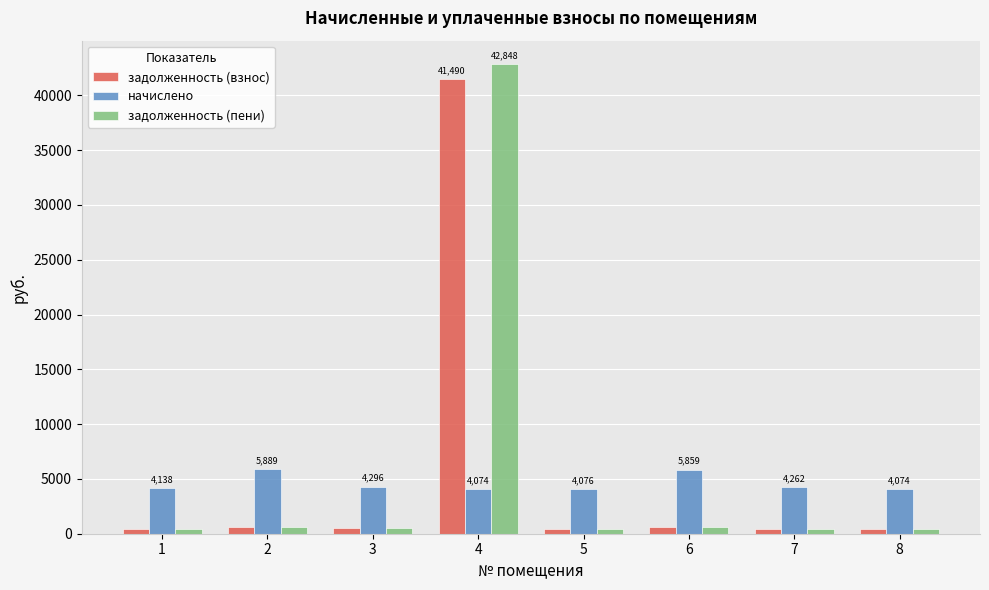

How many groups of bars are there?

8